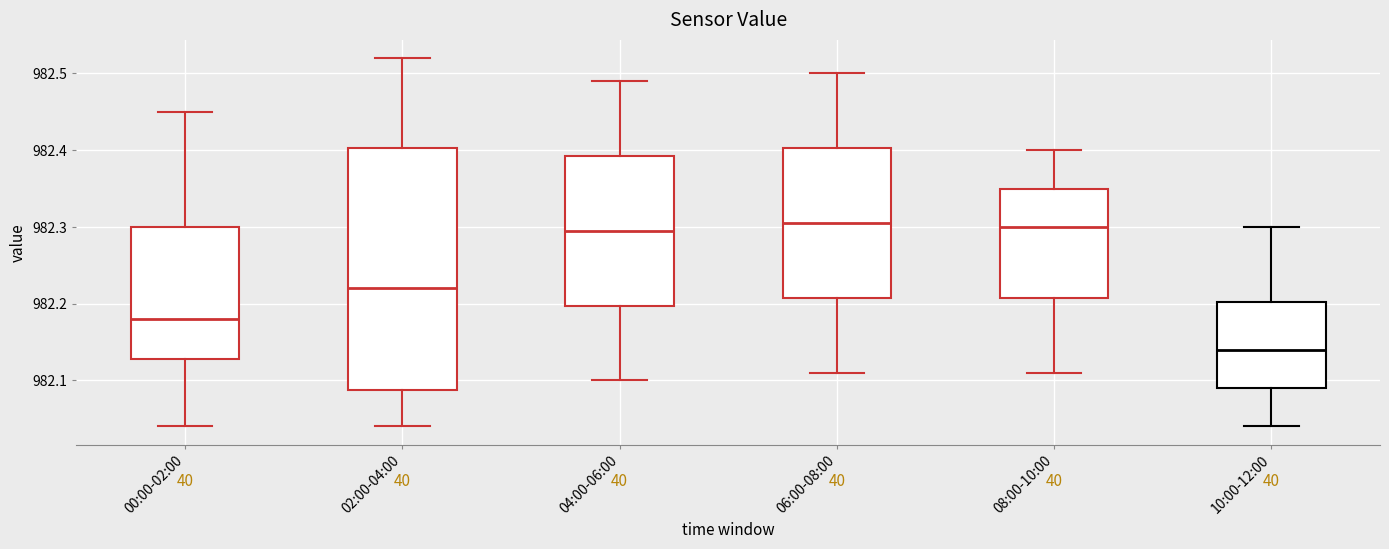

Comparing the boxes themselves (not the whiskers), which one is the tallest?

02:00-04:00